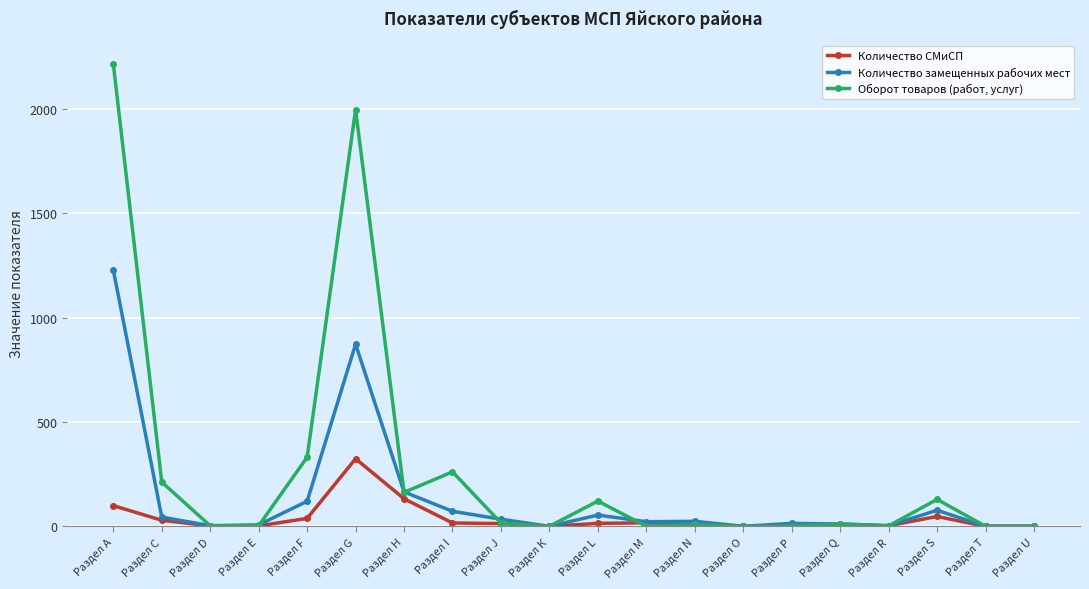

True or false: Количество замещенных рабочих мест has more than 0 points higher than both neighbors.

True